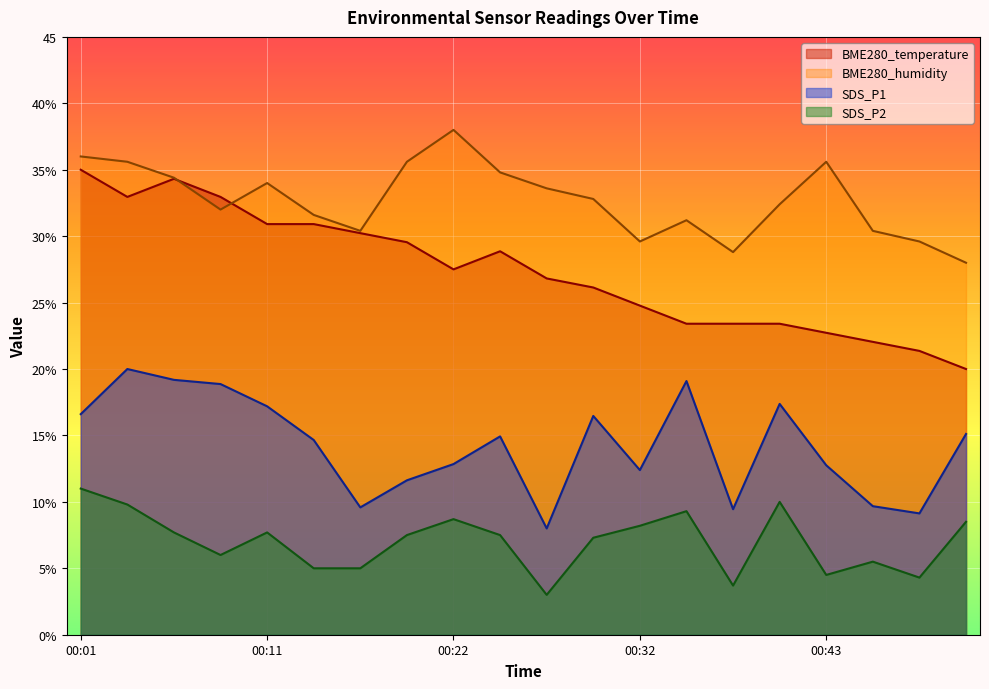

What is the sum of the BME280_temperature values at 00:40 and 00:48?

44.8